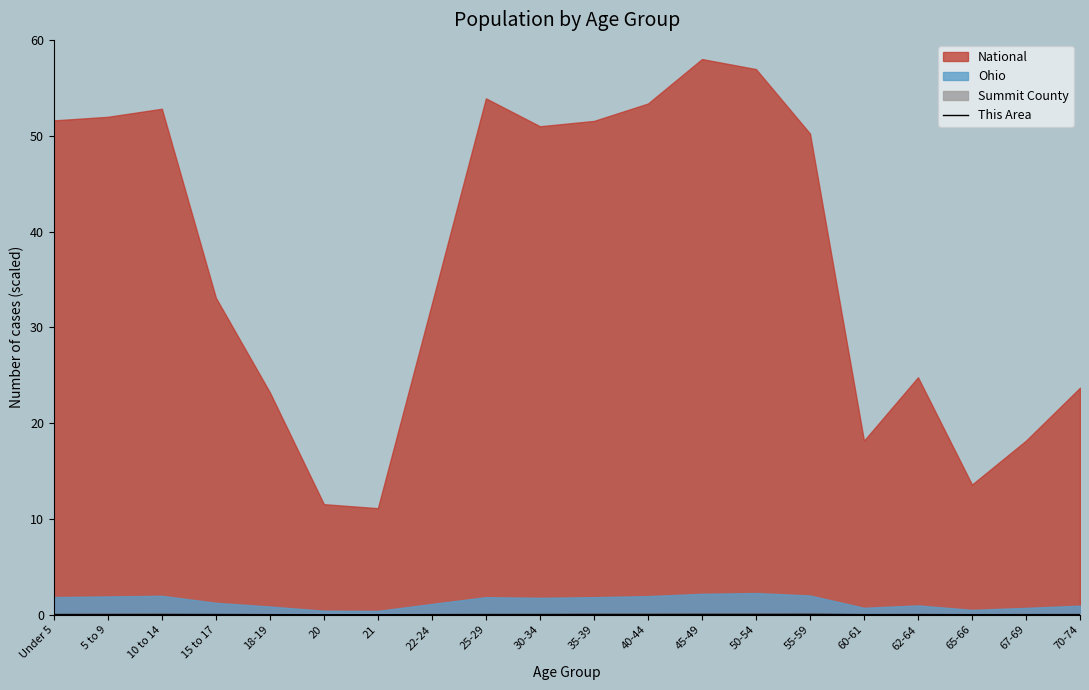

The chart shows a value of 0.0 at 22-24. True or false?

True